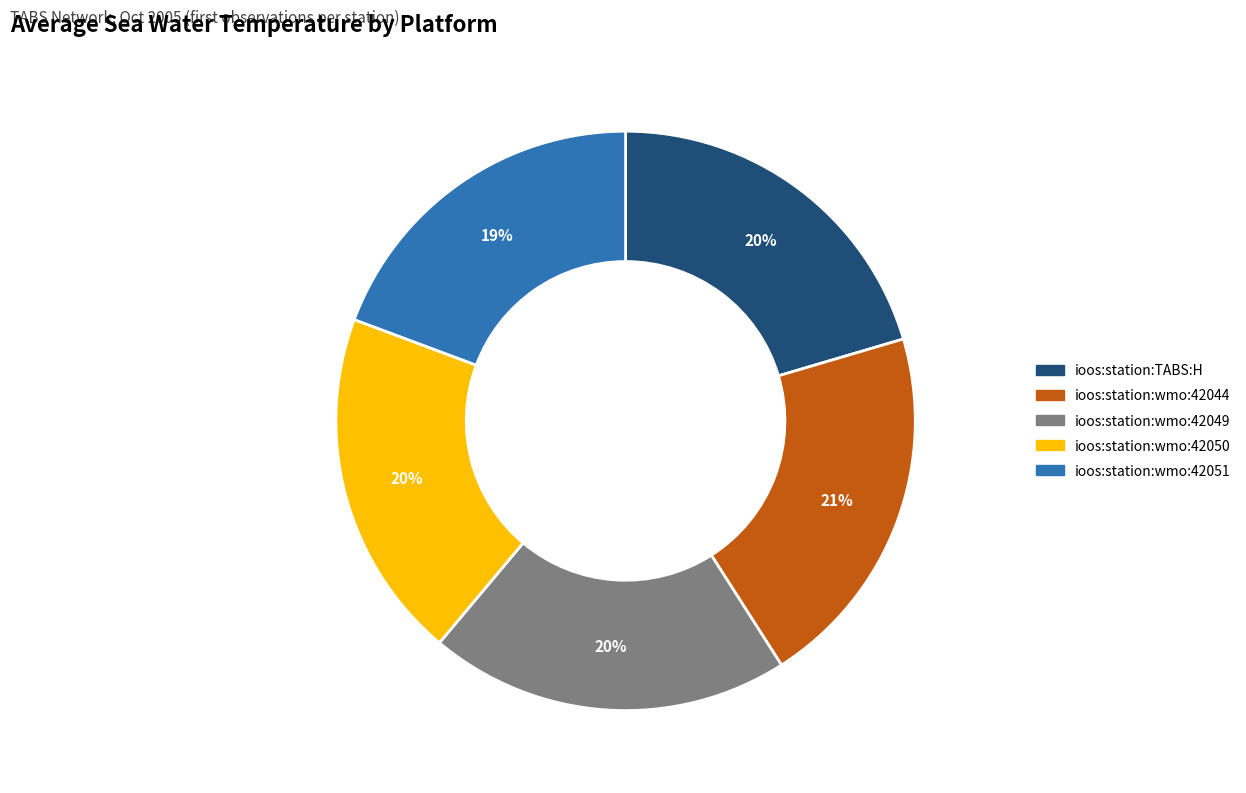

Is there any slice that represents more than half of the pie?

No